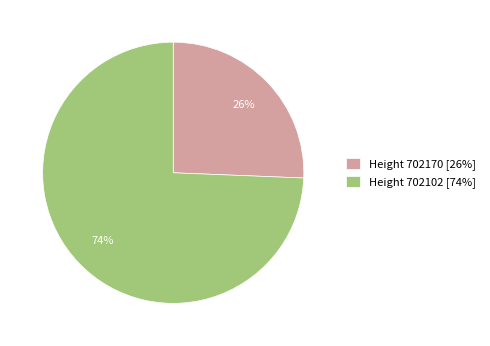

What is the majority slice?

Height 702102 [74%]